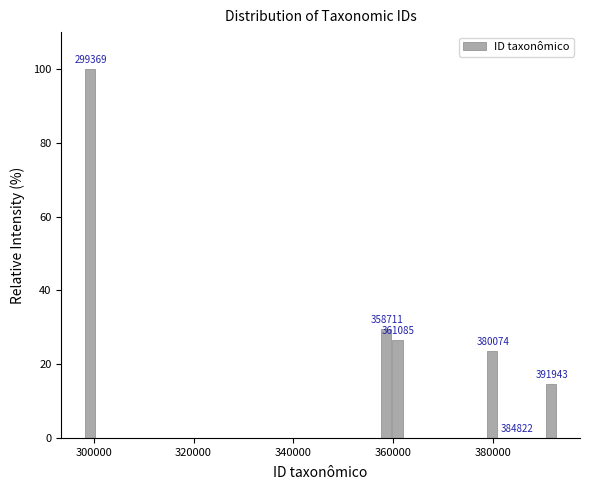

Read against the x-axis, roughly where is the centre of the tallest bar?

300000